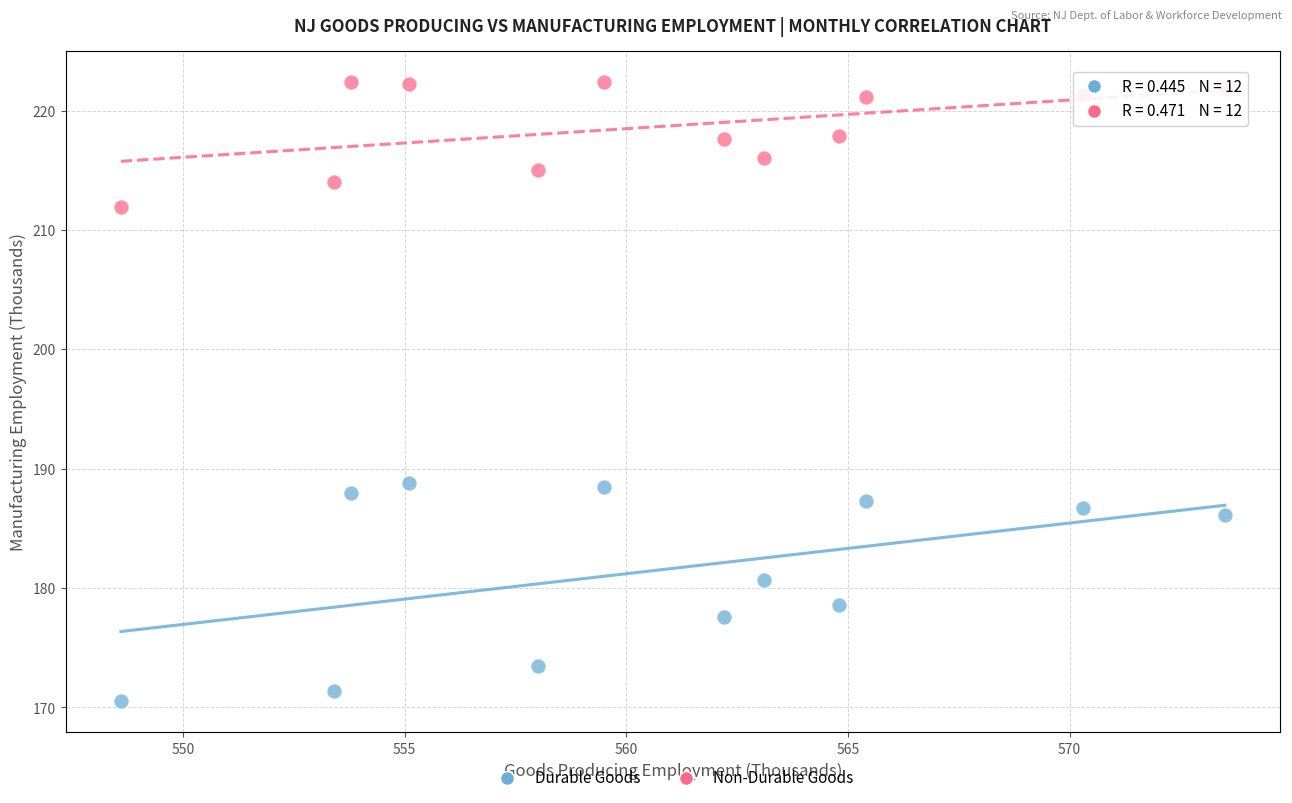

Which series contains the highest Y value?

Non-Durable Goods